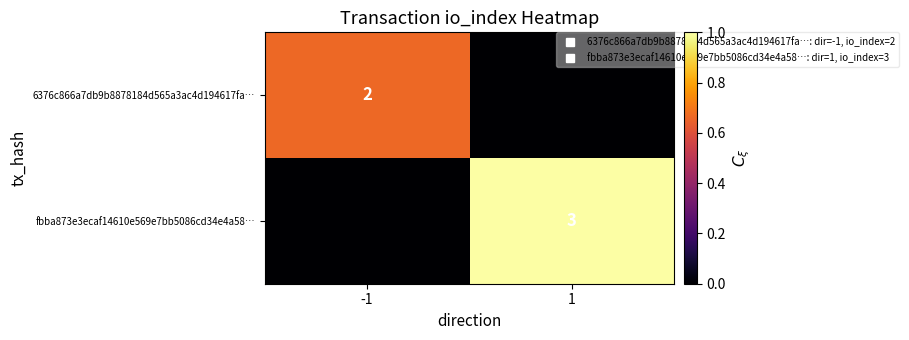

Which category has the highest value in the 6376c866a7db9b8878184d565a3ac4d194617fa… series?

-1